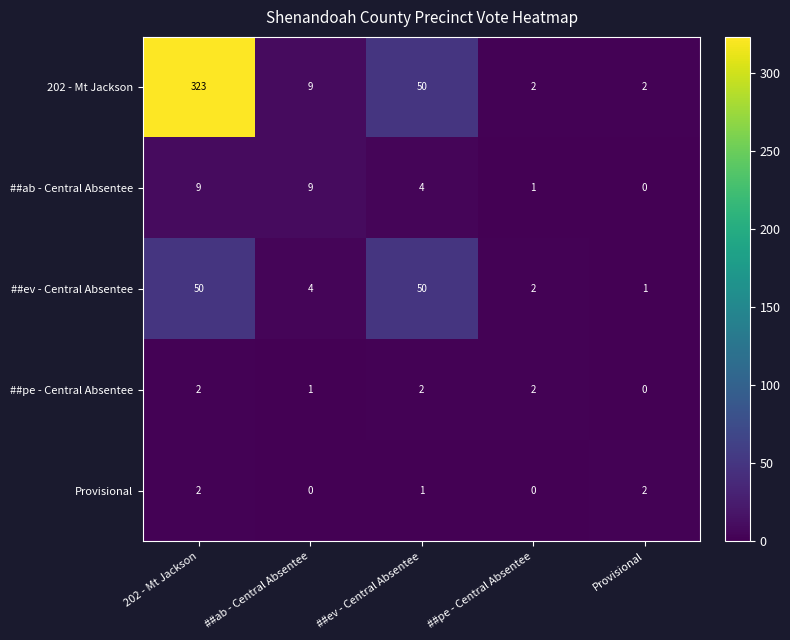

Is it true that ##ab - Central Absentee equals 4 at ##ev - Central Absentee?

True